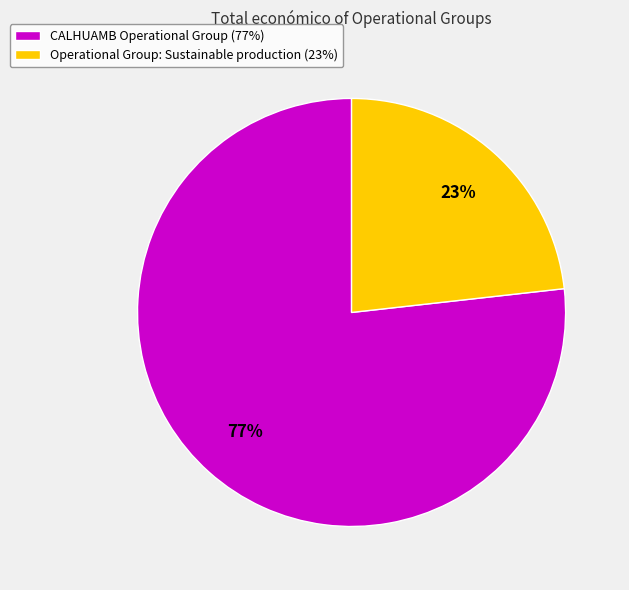

The Operational Group: Sustainable production slice represents 13% of the pie. True or false?

False